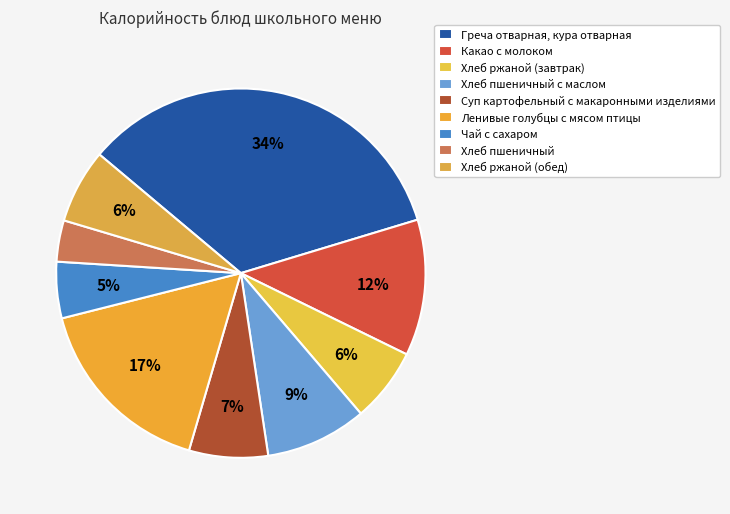

Between Хлеб пшеничный с маслом and Греча отварная, кура отварная, which is larger?

Греча отварная, кура отварная